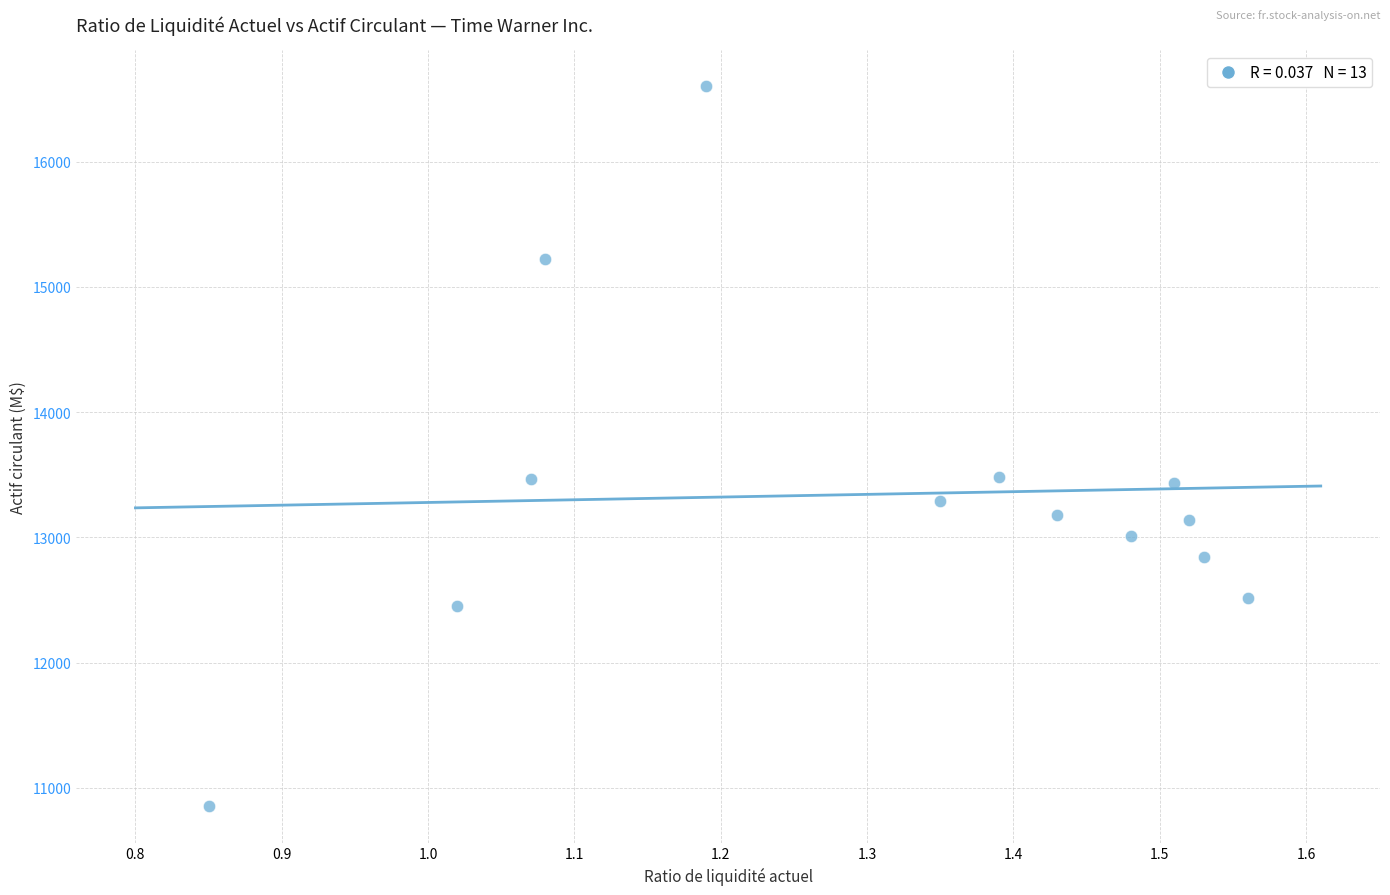

What is the range of Y values (max minus min)?

5751